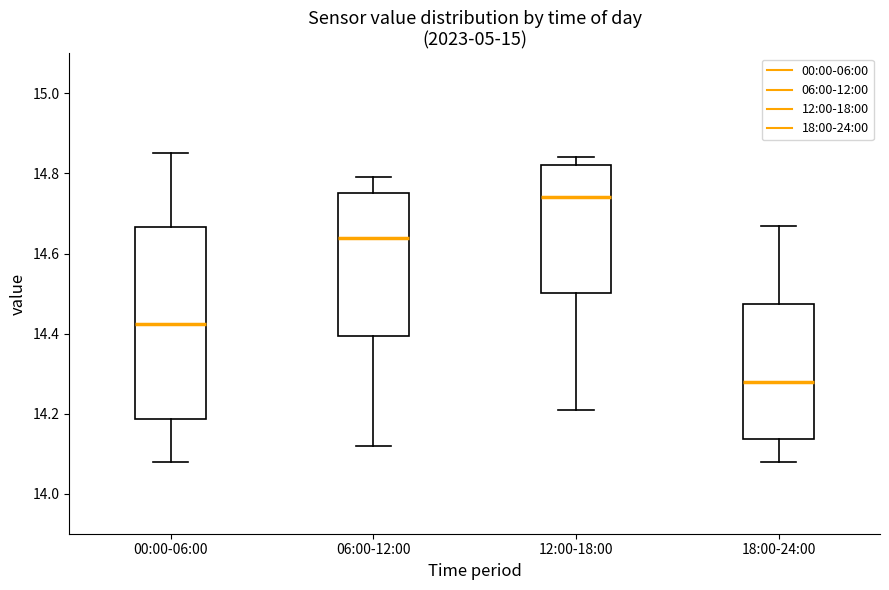

Reading left to right, read every box against the y-axis: the position of its median line, the range the box covers, and the ends of its whiskers. The values are not printed on the chart, so give them approximately, as read against the axis.

00:00-06:00: median 14.42, box 14.18 to 14.66, whiskers 14.08 to 14.86
06:00-12:00: median 14.64, box 14.40 to 14.76, whiskers 14.12 to 14.80
12:00-18:00: median 14.74, box 14.50 to 14.82, whiskers 14.22 to 14.84
18:00-24:00: median 14.28, box 14.14 to 14.48, whiskers 14.08 to 14.68